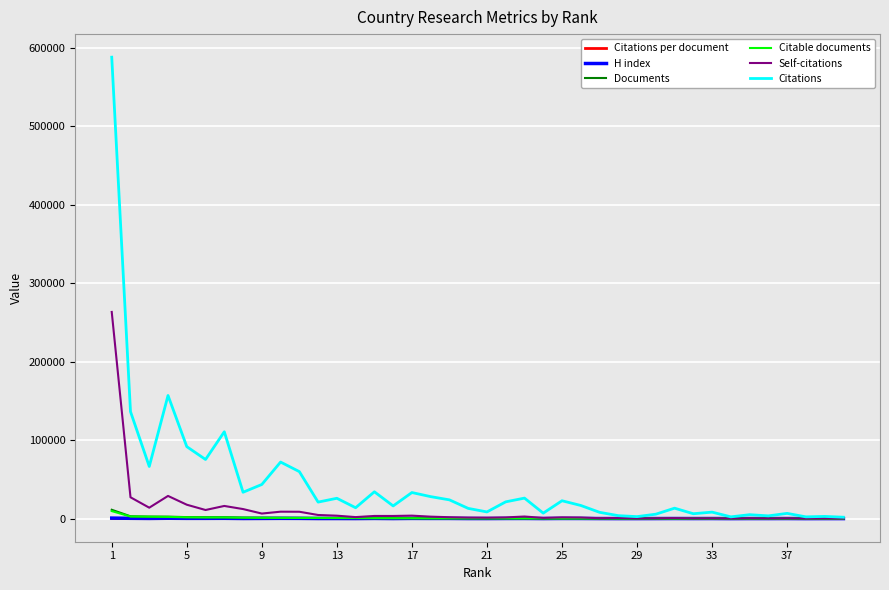

Which series has the largest total across all categories?

Citations